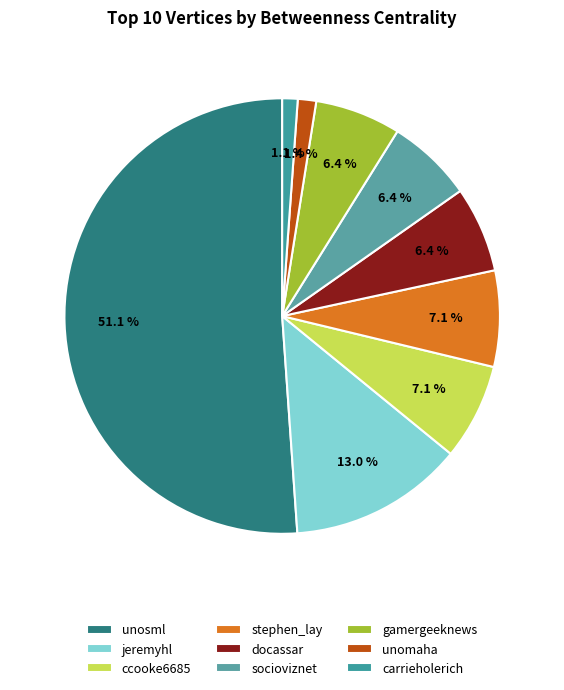

How many segments does this pie chart have?

9